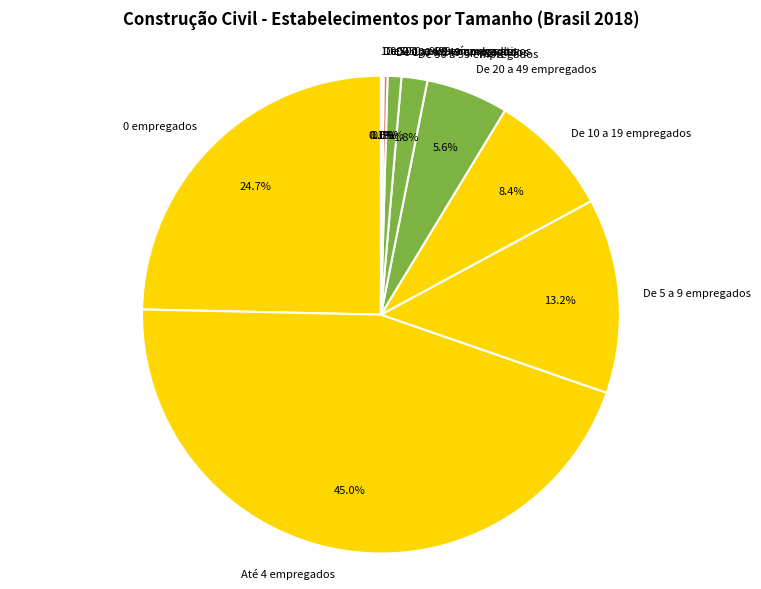

Which slice is the largest?

Até 4 empregados